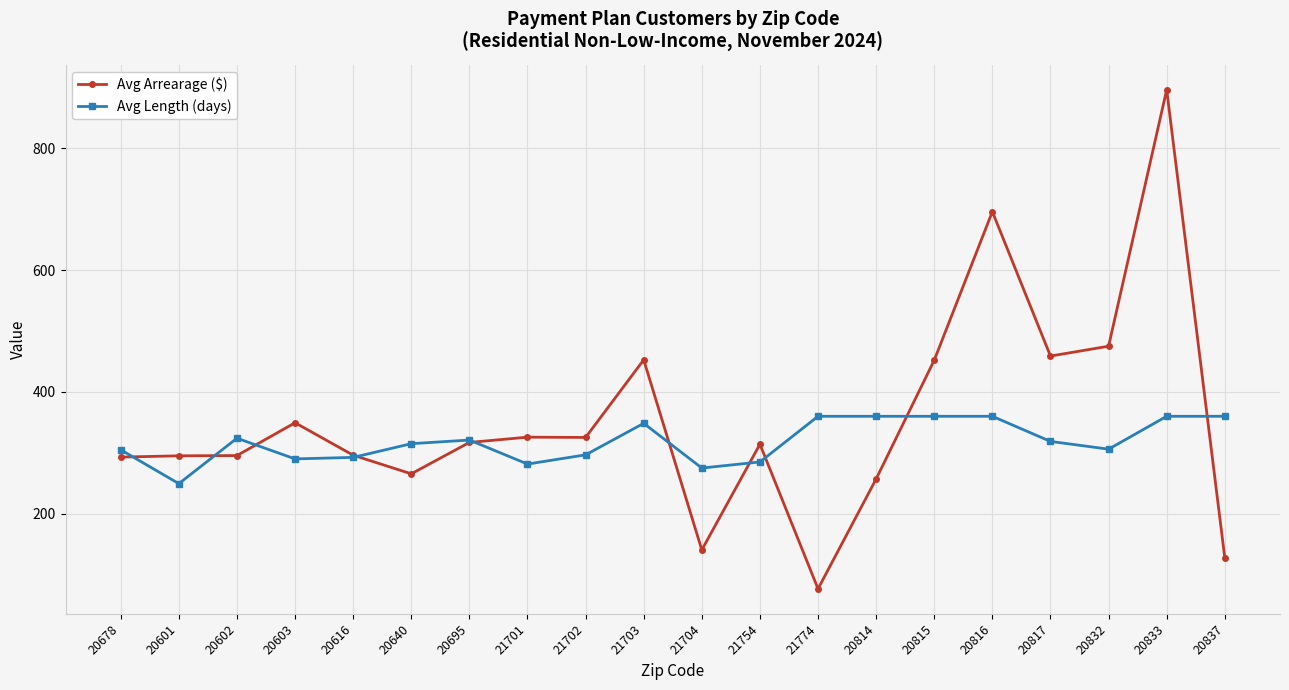

True or false: Avg Length (days) and Avg Arrearage ($) intersect in this chart.

True